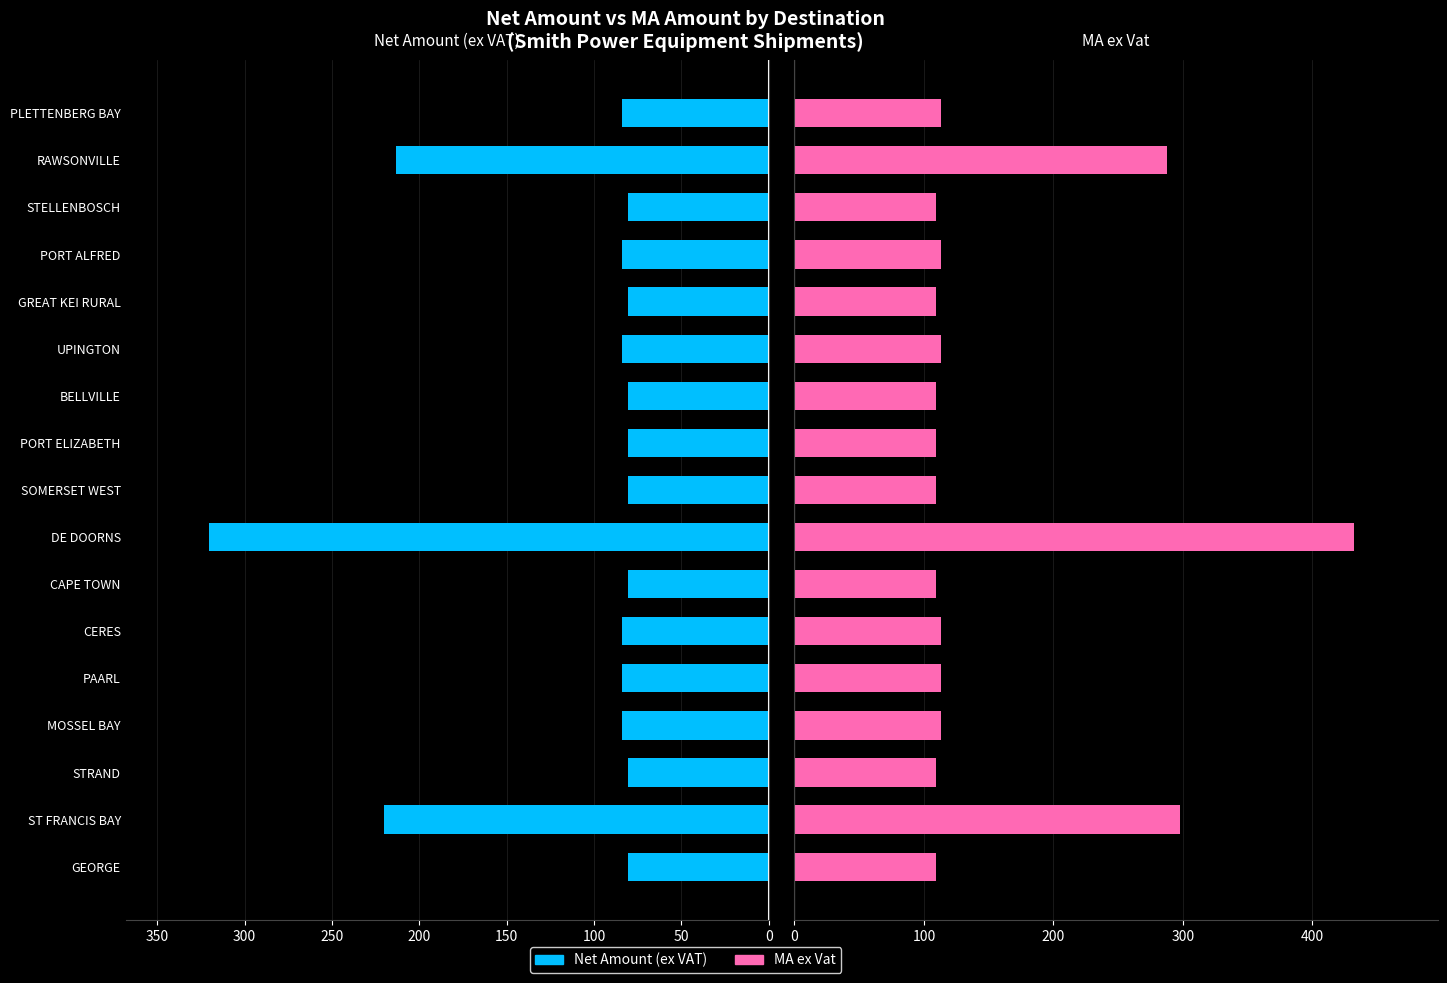

What is the highest value of the Net Amount (ex VAT) series?

320.1